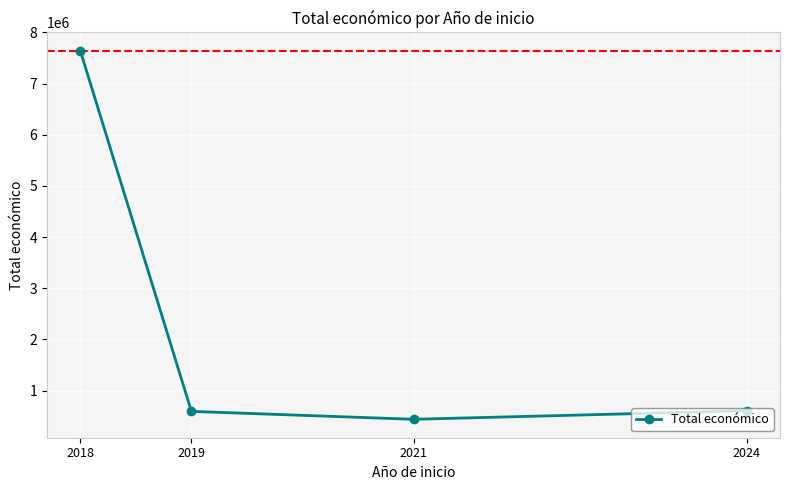

Where is the first local minimum?

2021